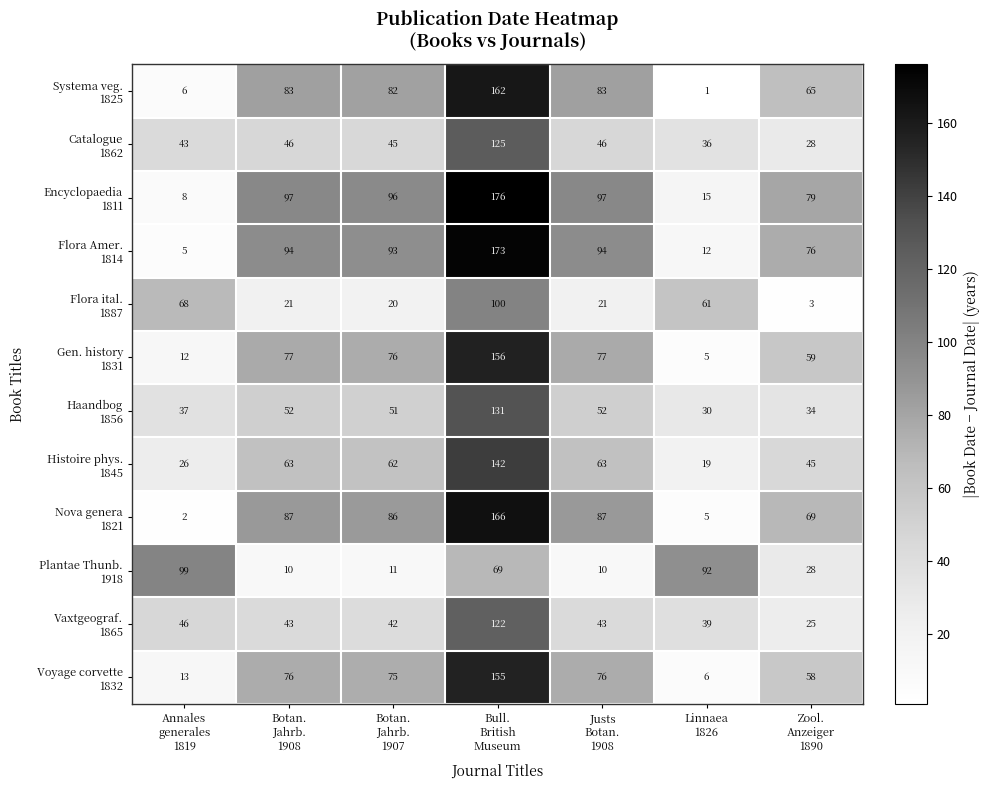

At how many categories does at least one series exceed 74?

7